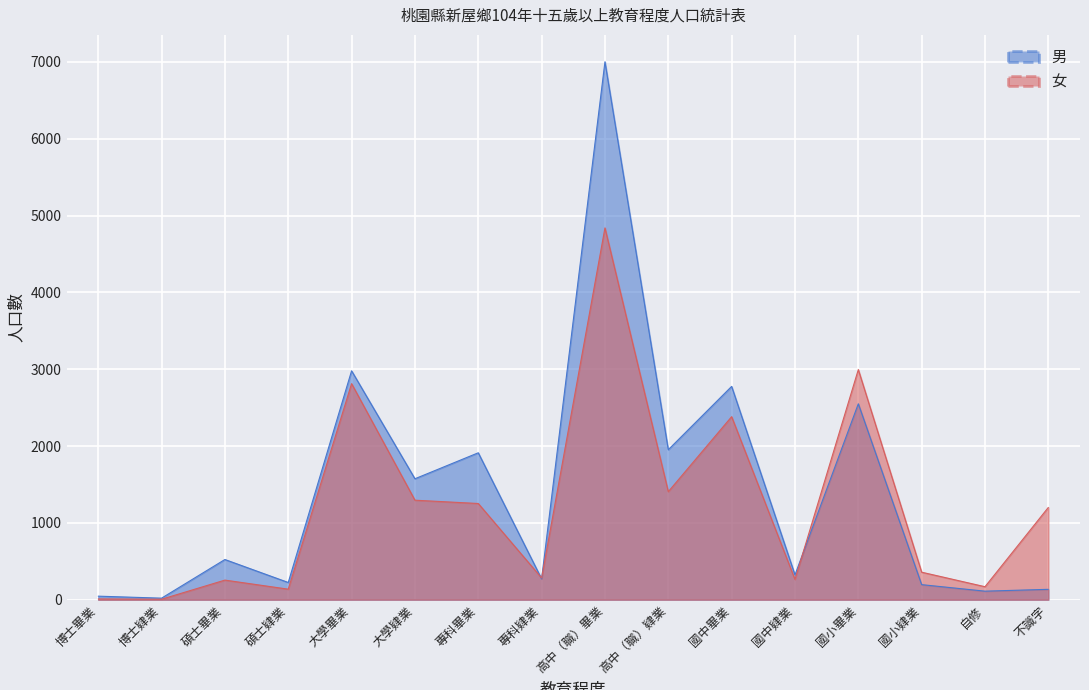

The value of 女 at 大學肄業 is 1295. True or false?

True